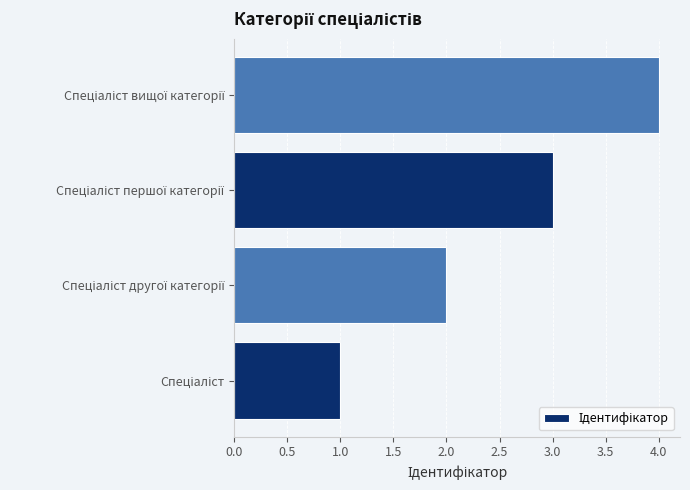

What is the difference between the maximum and minimum values?

3